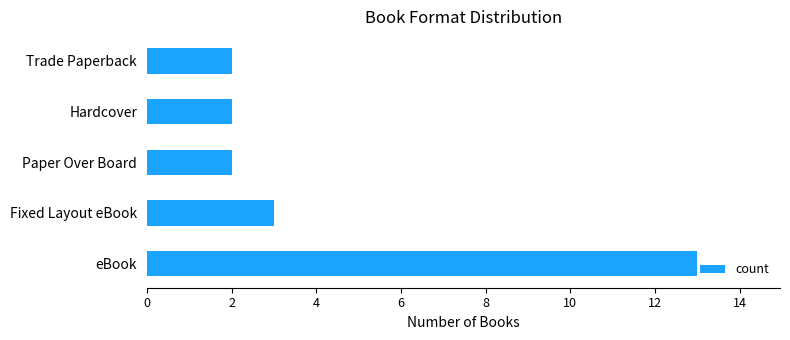

What is the maximum value shown in the chart?

13